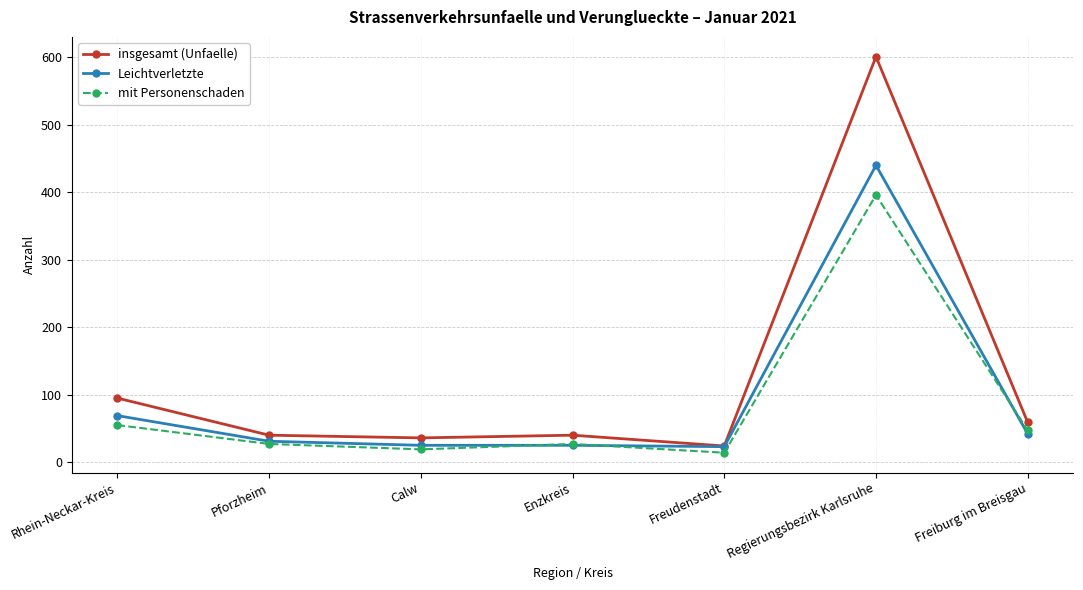

Is the value of Leichtverletzte at Regierungsbezirk Karlsruhe greater than the value of insgesamt (Unfaelle) at Pforzheim?

Yes